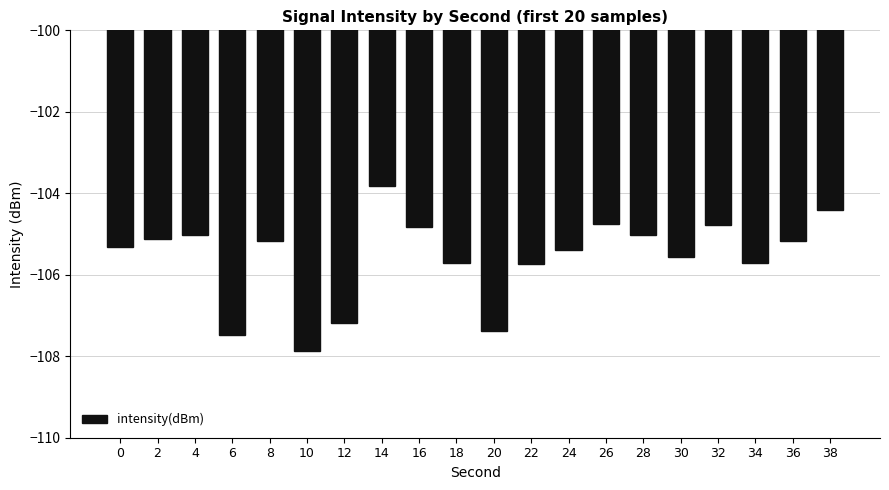

What is the minimum value shown in the chart?

-107.9